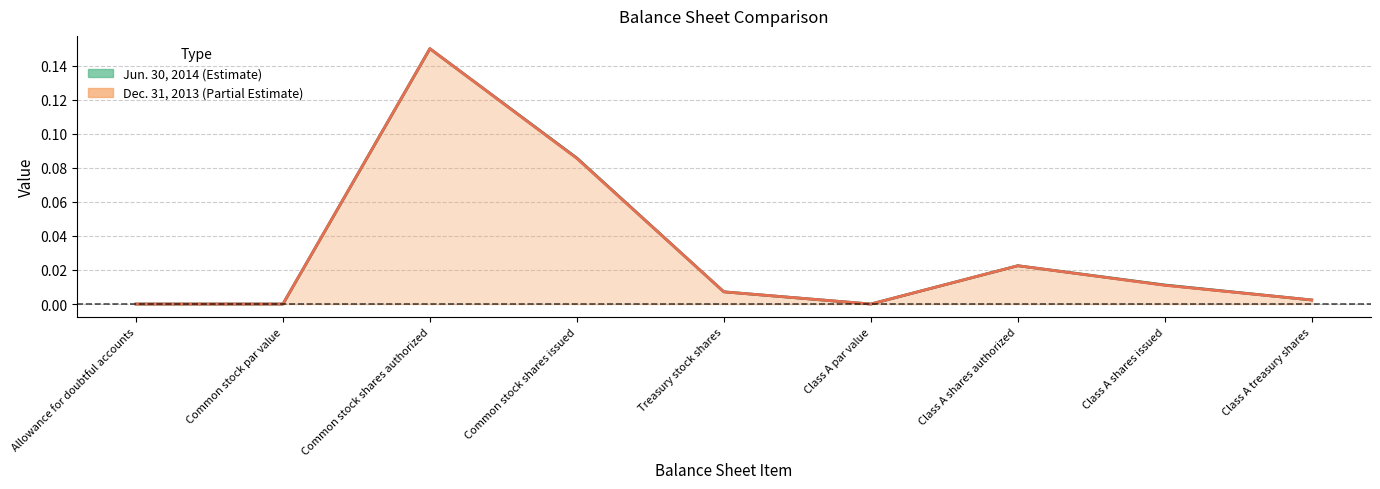

In Jun. 30, 2014, how many points are lower than both neighbors (excluding endpoints)?

2